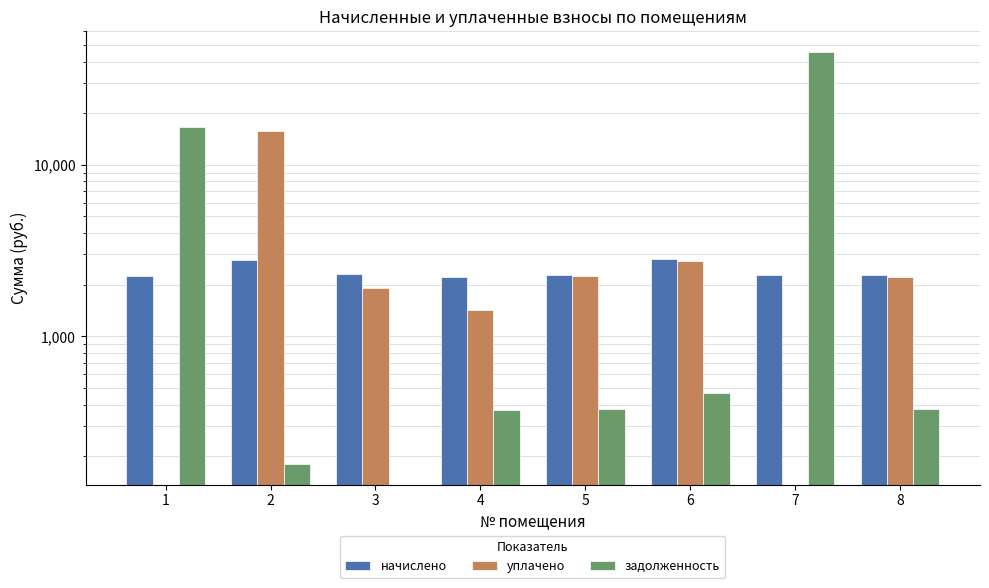

What is the difference between the maximum and second lowest values in the уплачено series?

15785.9